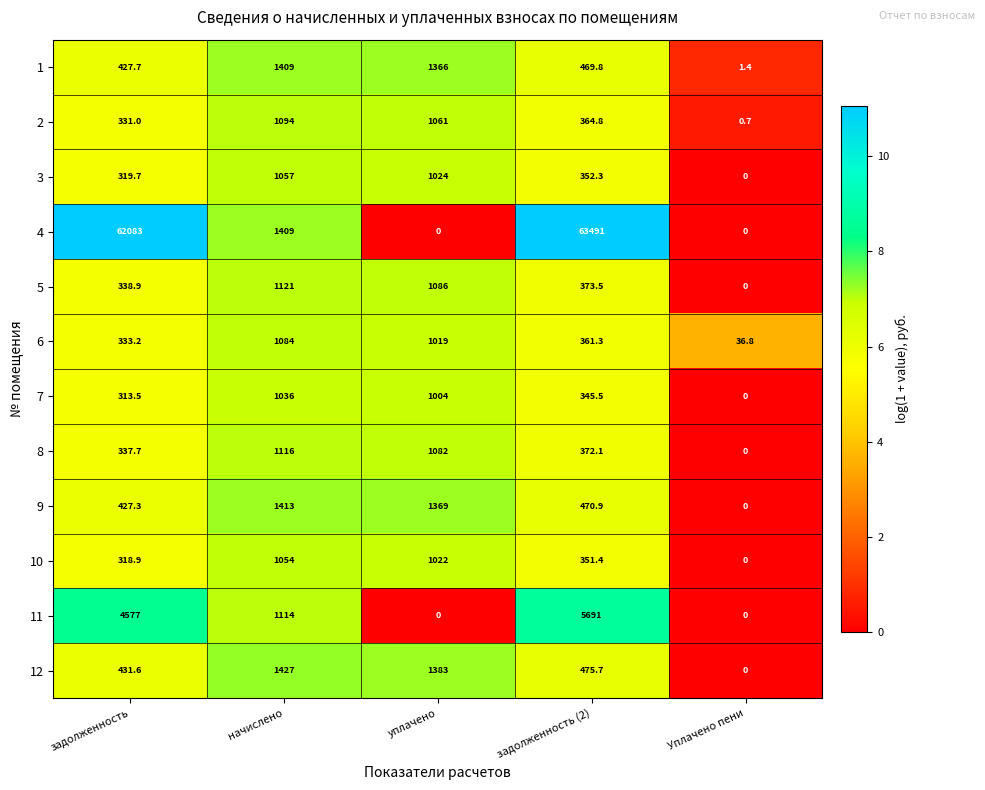

Rank the series by their maximum value, from lowest to highest.

7, 10, 3, 6, 2, 8, 5, 1, 9, 12, 11, 4